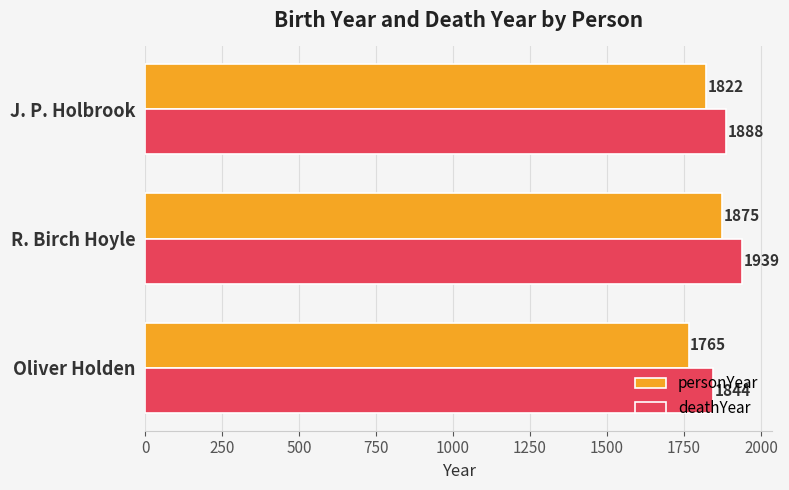

At which category is the sum across all series the highest?

R. Birch Hoyle